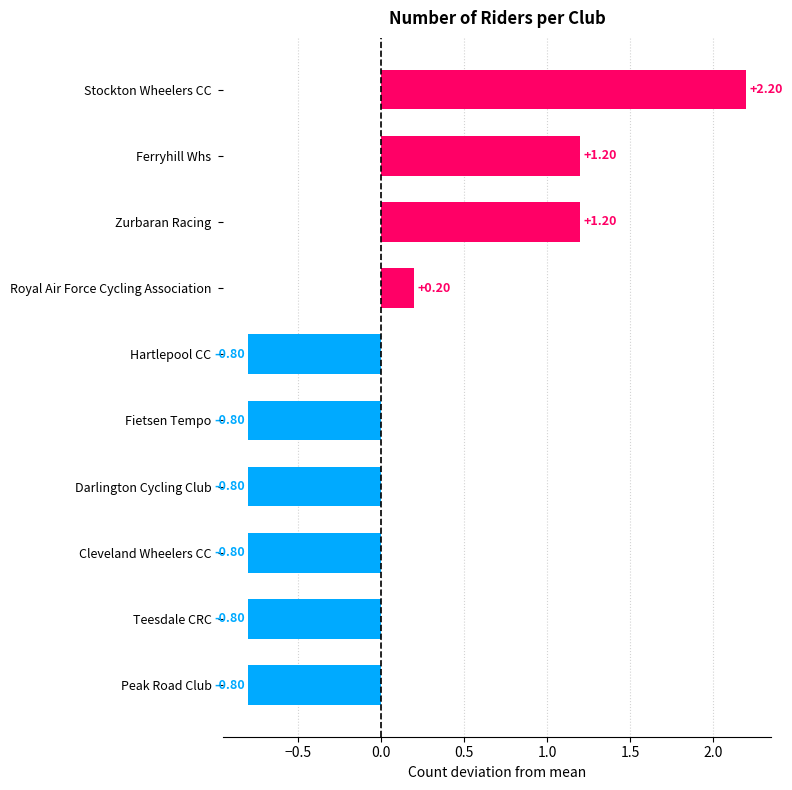

What is the change in value from Stockton Wheelers CC to Cleveland Wheelers CC?

-3.0